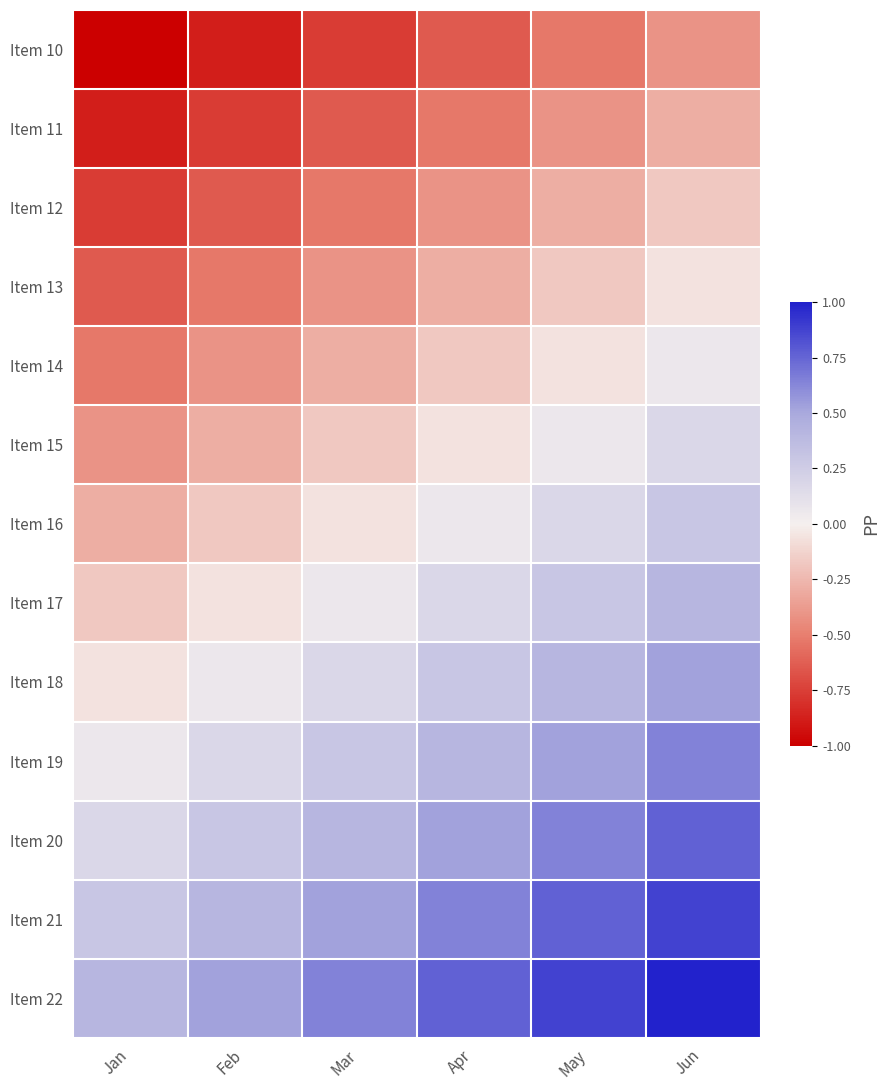

Count the number of categories in the chart.

6